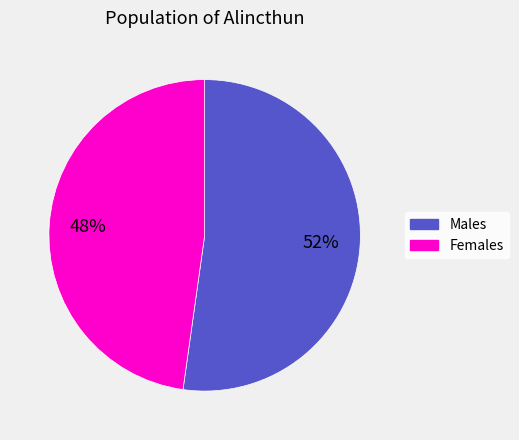

To the nearest percent, what is the average slice percentage?

50%